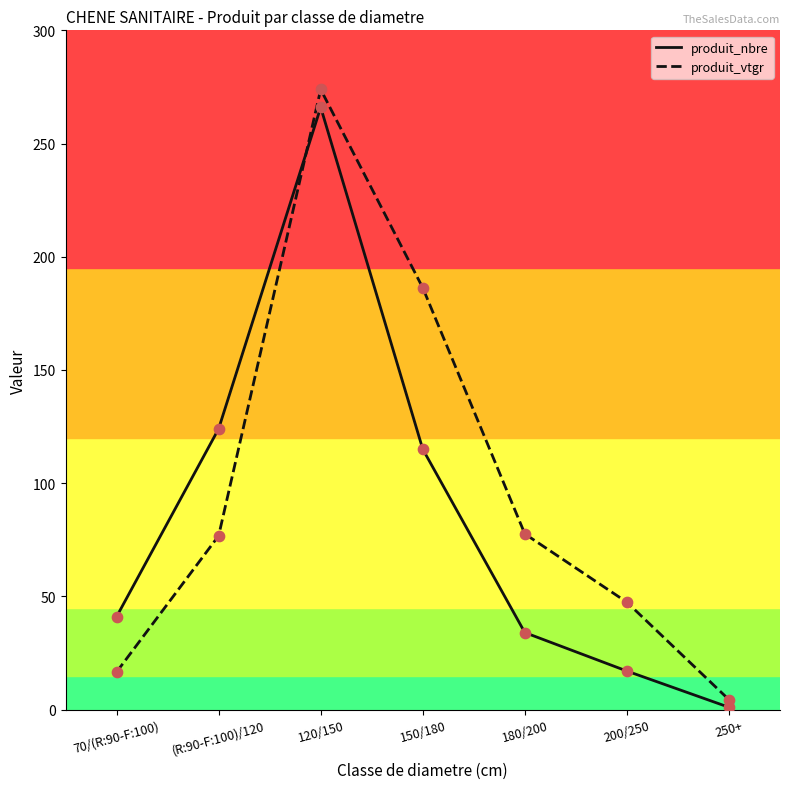

What is the total value across all series at 200/250?

64.4